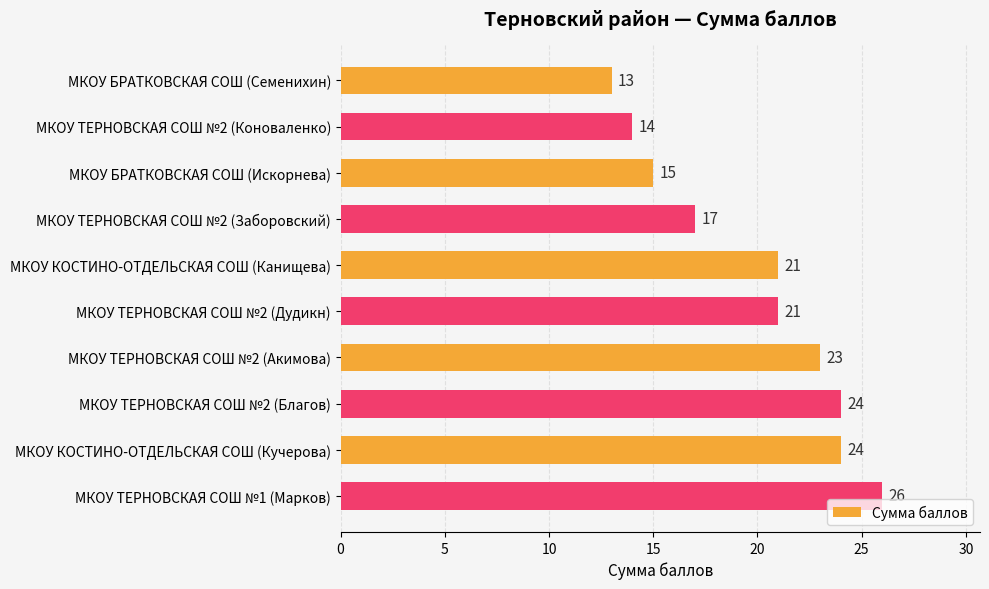

What is the change in value from МКОУ ТЕРНОВСКАЯ СОШ №2 (Коноваленко) to МКОУ КОСТИНО-ОТДЕЛЬСКАЯ СОШ (Кучерова)?

+10